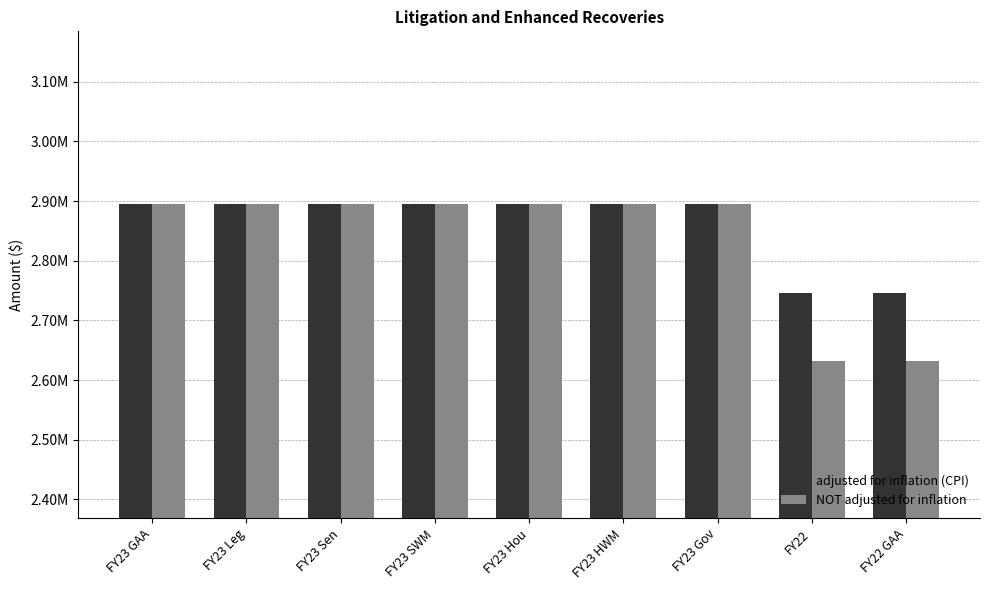

At how many categories does at least one series exceed 2727739?

9